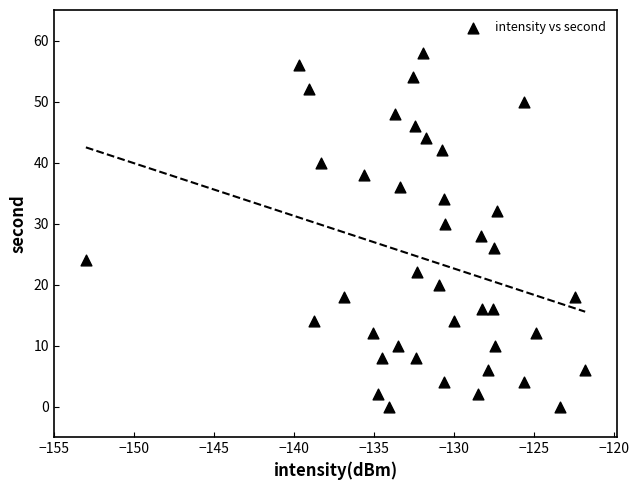

What is the range of Y values (max minus min)?

58